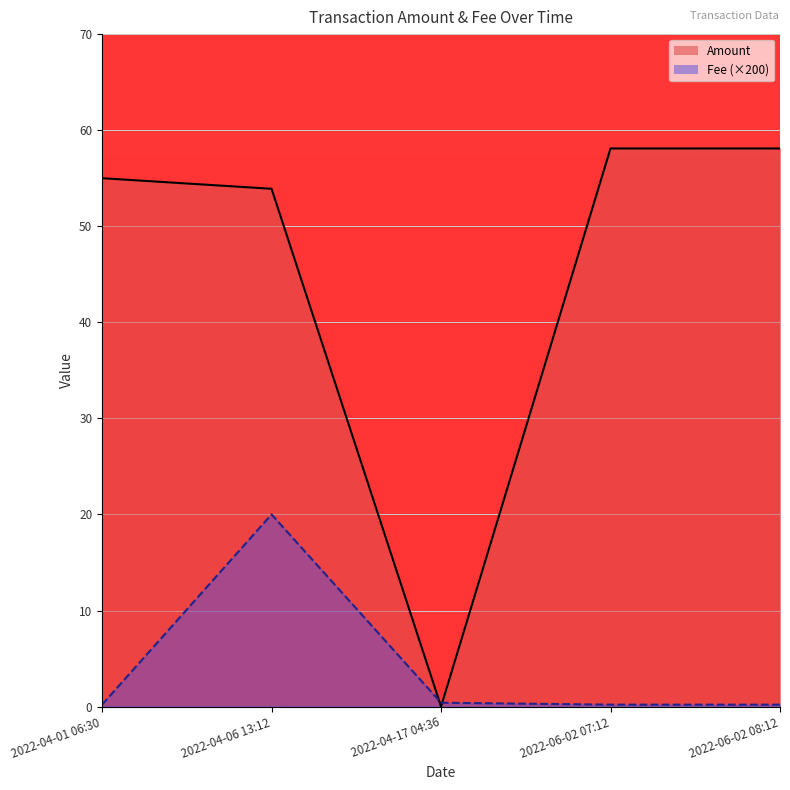

How many interior local peaks (higher than both neighbors) does the data have?

1